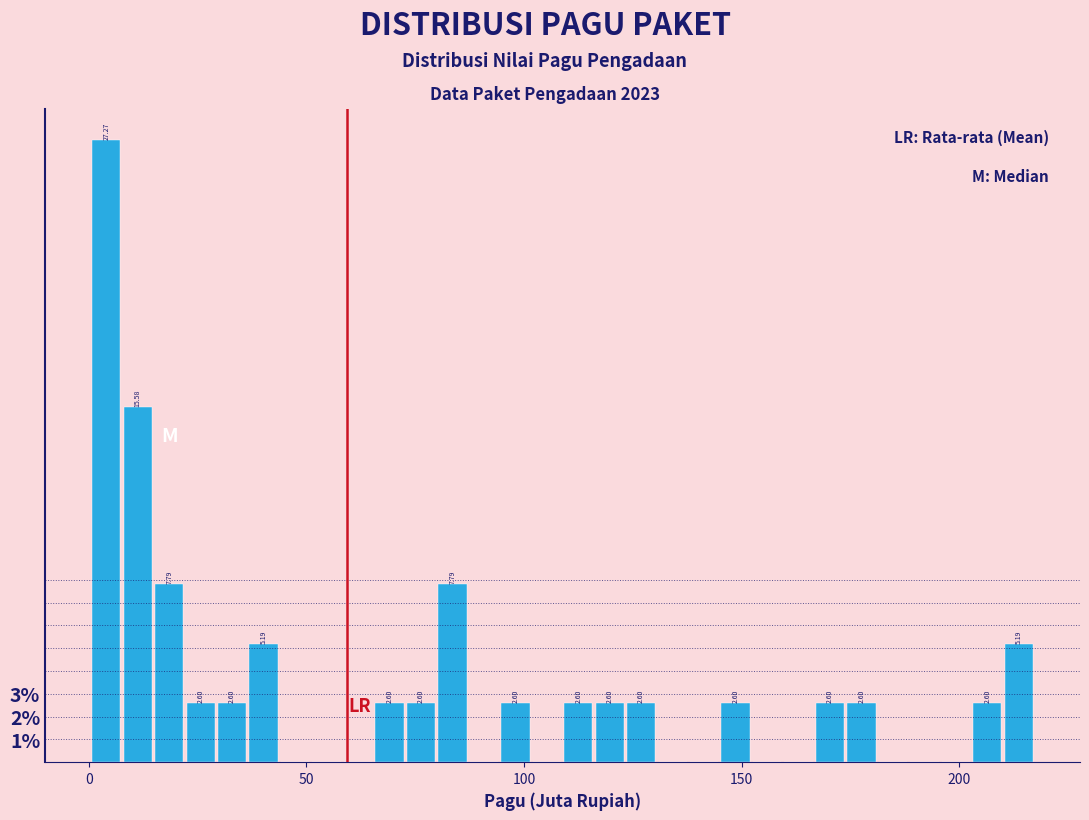

Read against the x-axis, roughly where is the centre of the tallest bar?

5